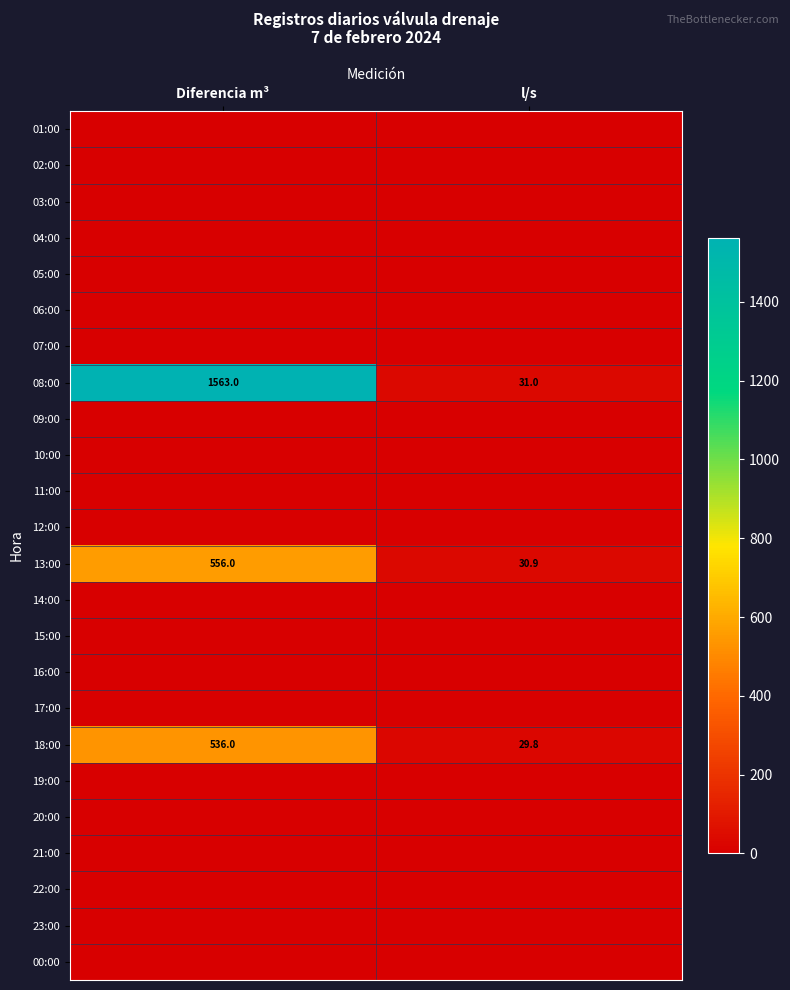

What is the difference between the 08:00 values at l/s and Diferencia m³?

1532.0